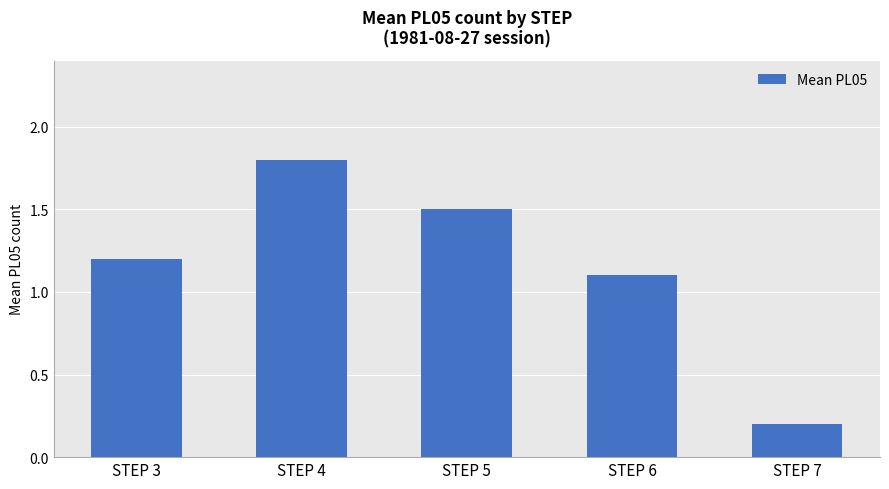

At which label does the data first exceed 1?

STEP 3